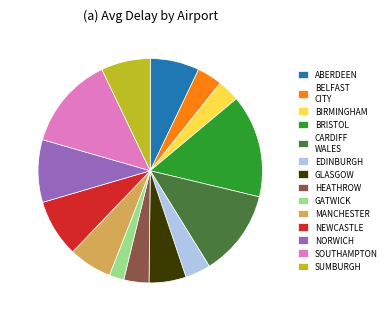

Which slice is the largest?

BRISTOL